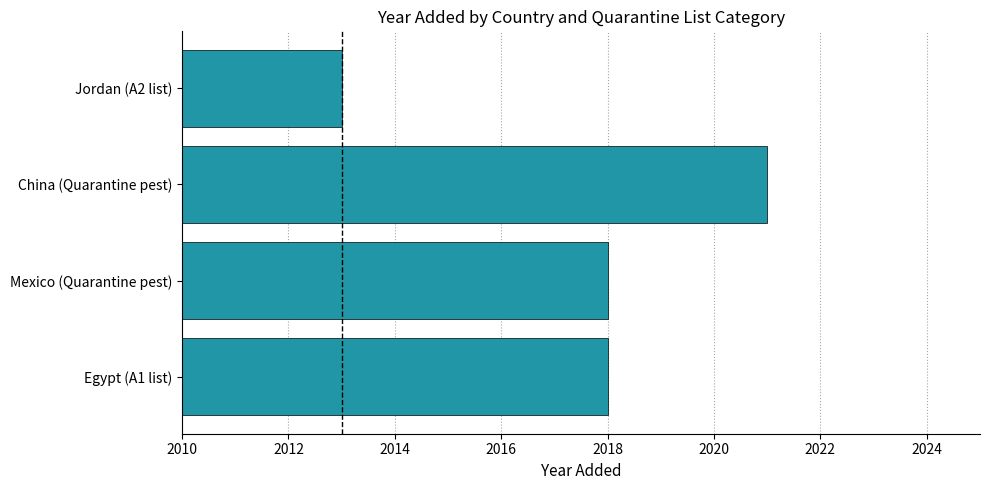

How many series are shown in this chart?

1